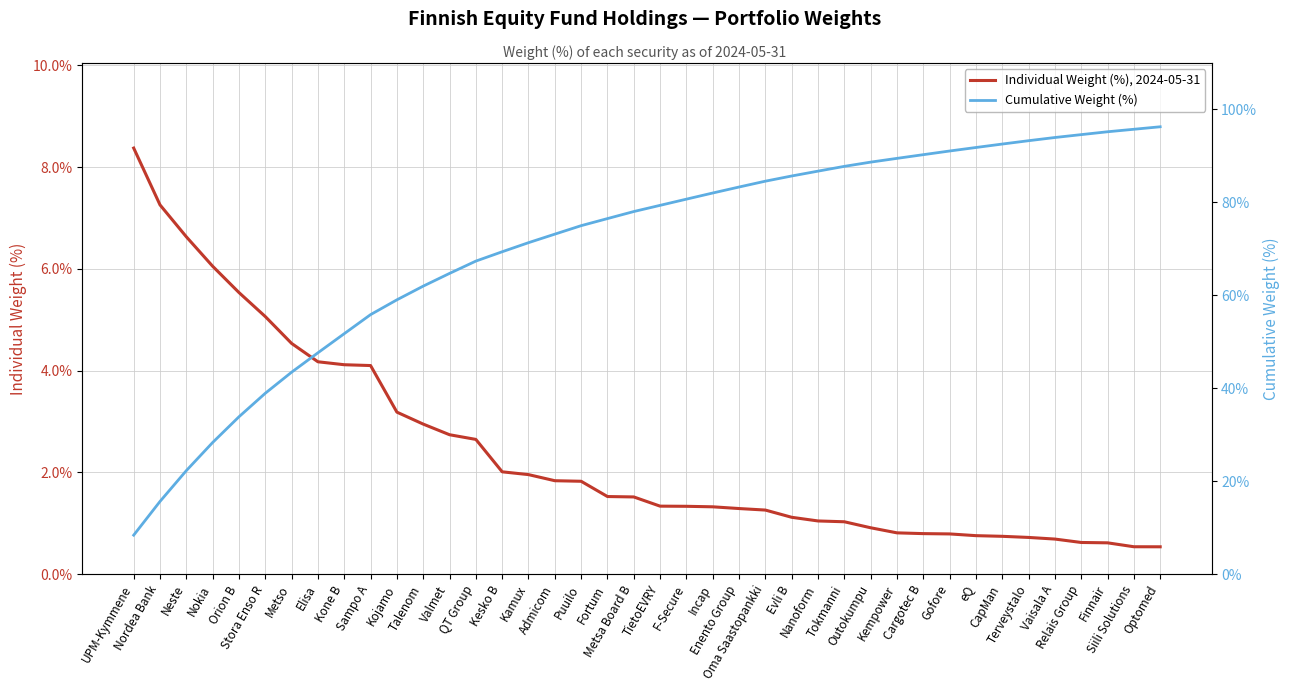

Reading left to right, list all the values displayed in this chart.

Individual Weight (%), 2024-05-31: 8.4	7.3	6.6	6.1	5.5	5.1	4.5	4.2	4.1	4.1	3.2	2.9	2.7	2.6	2.0	2.0	1.8	1.8	1.5	1.5	1.3	1.3	1.3	1.3	1.3	1.1	1.0	1.0	0.9	0.8	0.8	0.8	0.8	0.7	0.7	0.7	0.6	0.6	0.5	0.5
Cumulative Weight (%): 8.4	15.6	22.3	28.3	33.8	38.9	43.4	47.6	51.7	55.8	59.0	62.0	64.7	67.3	69.4	71.3	73.1	75.0	76.5	78.0	79.3	80.7	82.0	83.3	84.5	85.7	86.7	87.7	88.6	89.5	90.2	91.0	91.8	92.5	93.3	93.9	94.6	95.2	95.7	96.2